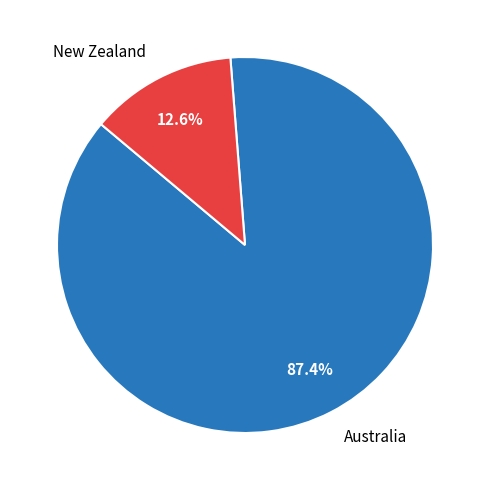

To the nearest percent, what is the average slice percentage?

50%